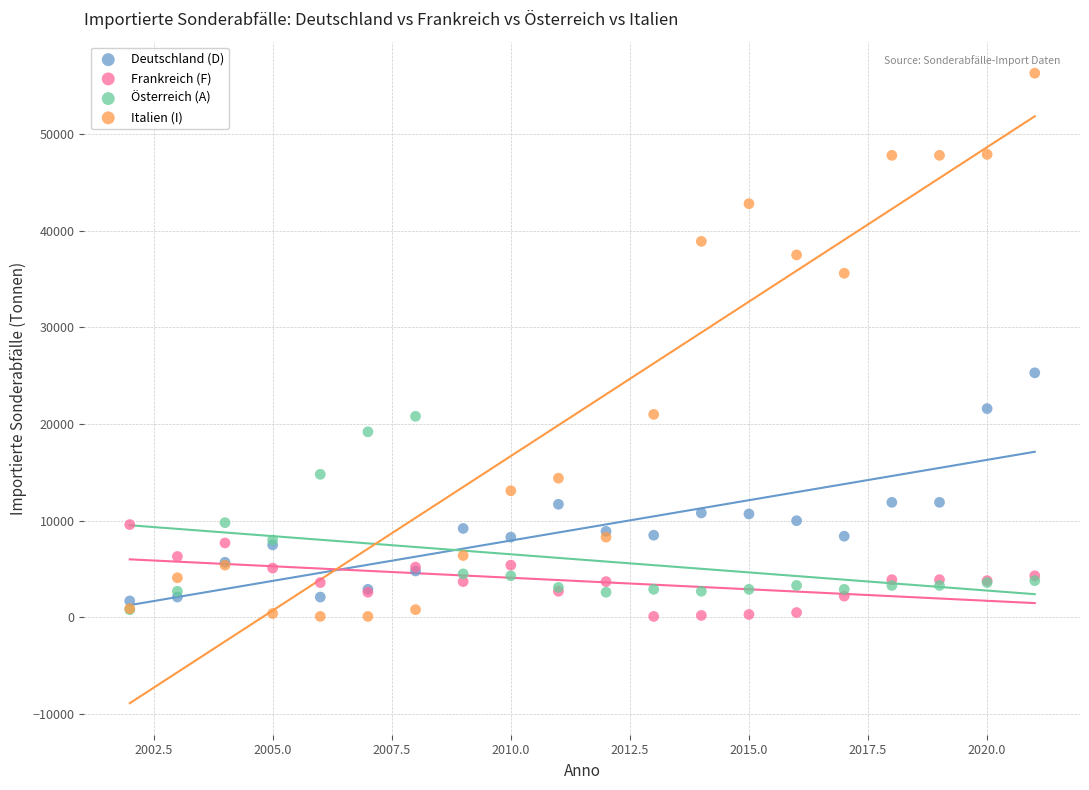

Across all series, what Y value is closest to 28200?

25300